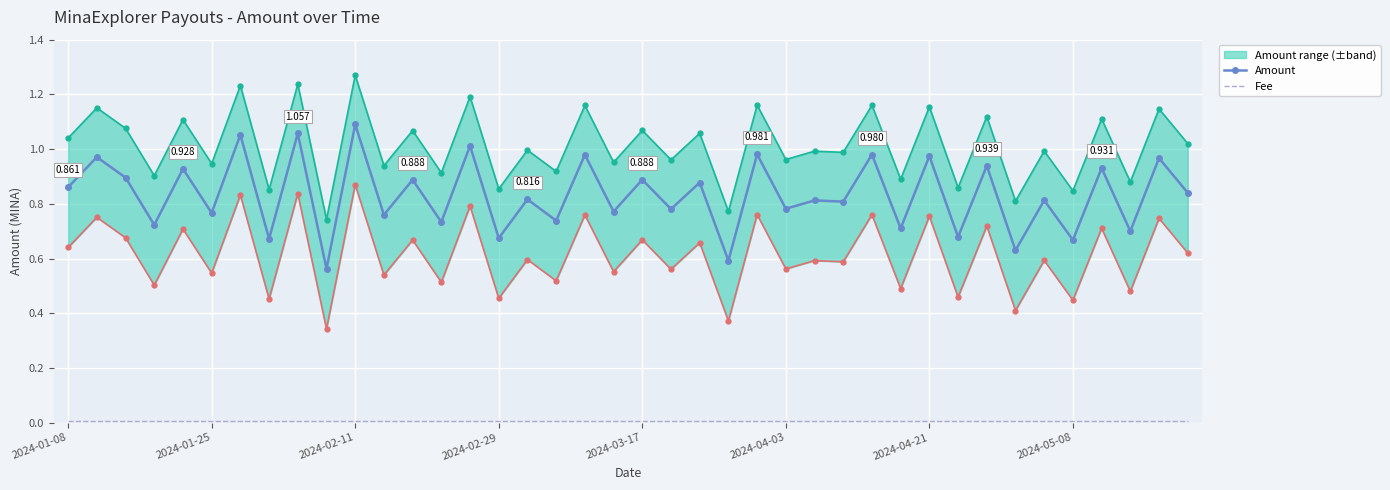

True or false: Fee has more than 0 interior local peaks.

False